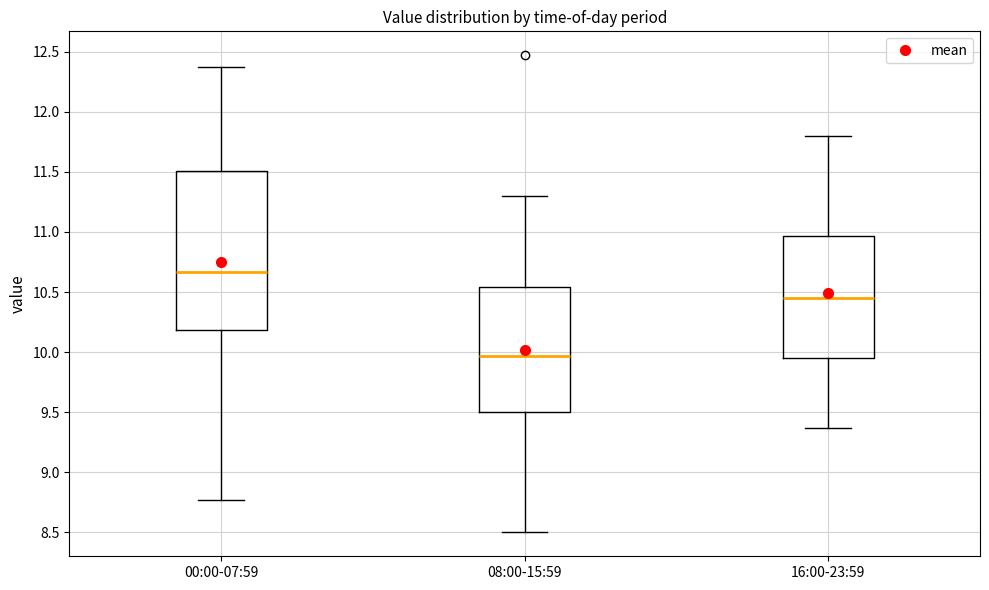

Reading left to right, read every box against the y-axis: the position of its median line, the range the box covers, and the ends of its whiskers. The values are not printed on the chart, so give them approximately, as read against the axis.

00:00-07:59: median 10.65, box 10.20 to 11.50, whiskers 8.75 to 12.35
08:00-15:59: median 9.95, box 9.50 to 10.55, whiskers 8.50 to 11.30
16:00-23:59: median 10.45, box 9.95 to 10.95, whiskers 9.35 to 11.80